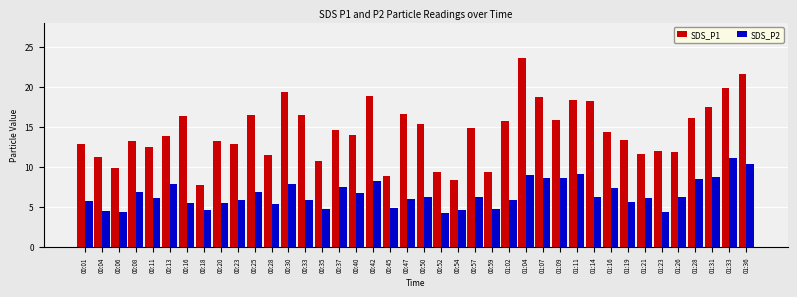

Which series has the widest spread of values?

SDS_P1